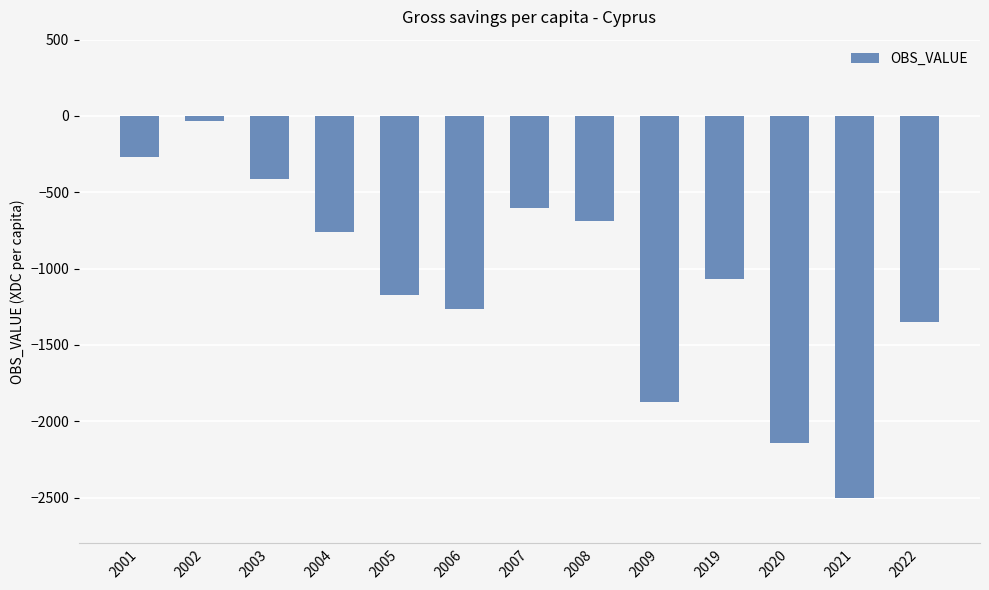

Rank the categories by value from highest to lowest.

2002, 2001, 2003, 2007, 2008, 2004, 2019, 2005, 2006, 2022, 2009, 2020, 2021